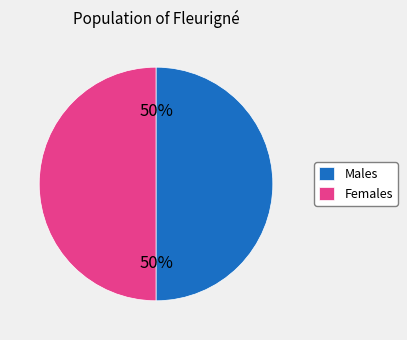

What percentage is the Females slice, to the nearest percent?

50%